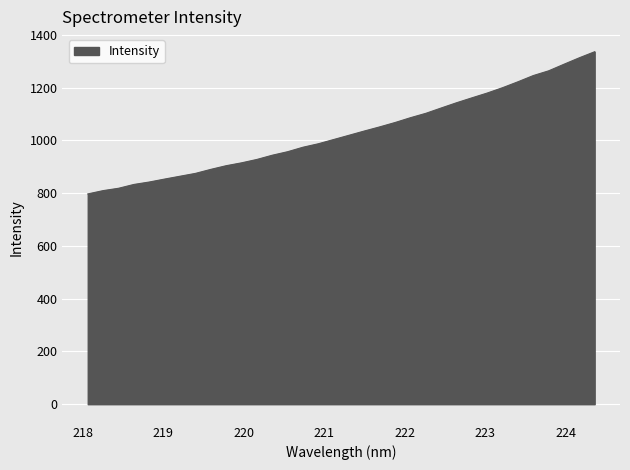

What is the difference between the maximum and minimum values?

539.2